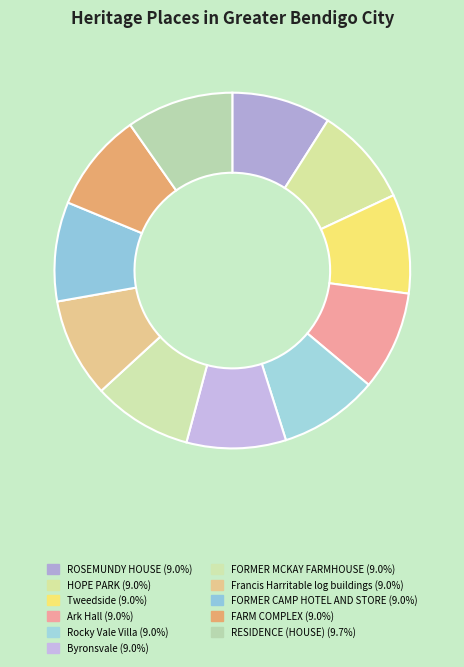

The FORMER CAMP HOTEL AND STORE slice represents 23% of the pie. True or false?

False